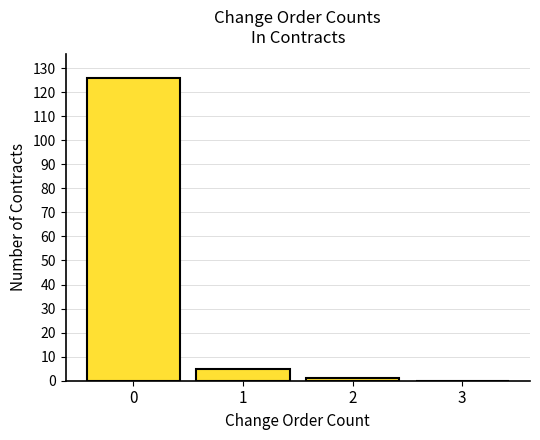

Which range on the x-axis has the tallest bar?

-0.5 to 0.5